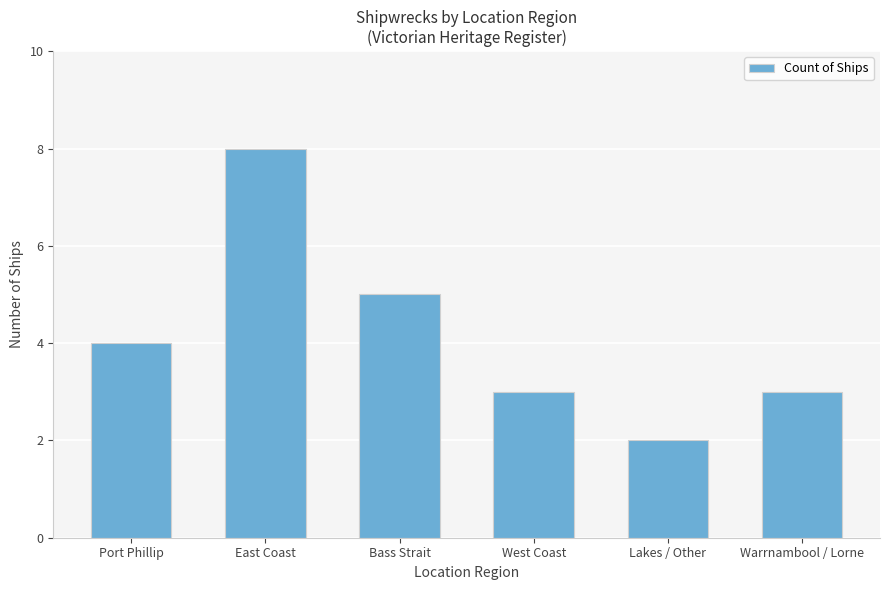

Reading left to right, transcribe all the data shown in this chart.

Port Phillip=4	East Coast=8	Bass Strait=5	West Coast=3	Lakes / Other=2	Warrnambool / Lorne=3